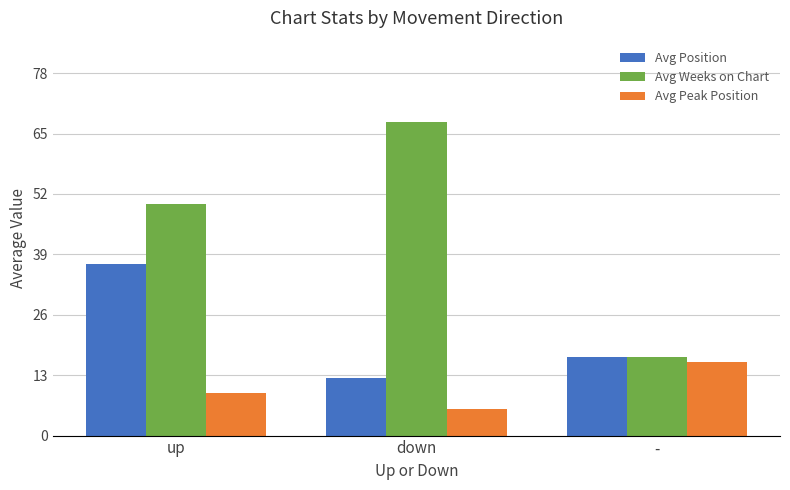

How many bars are there in total?

9